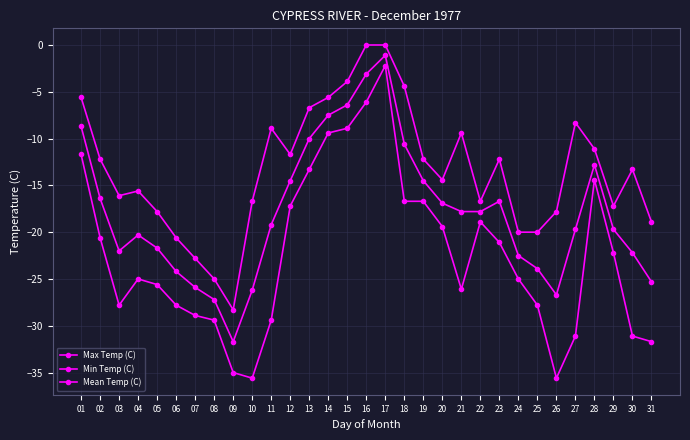

Count the number of data series in this chart.

3